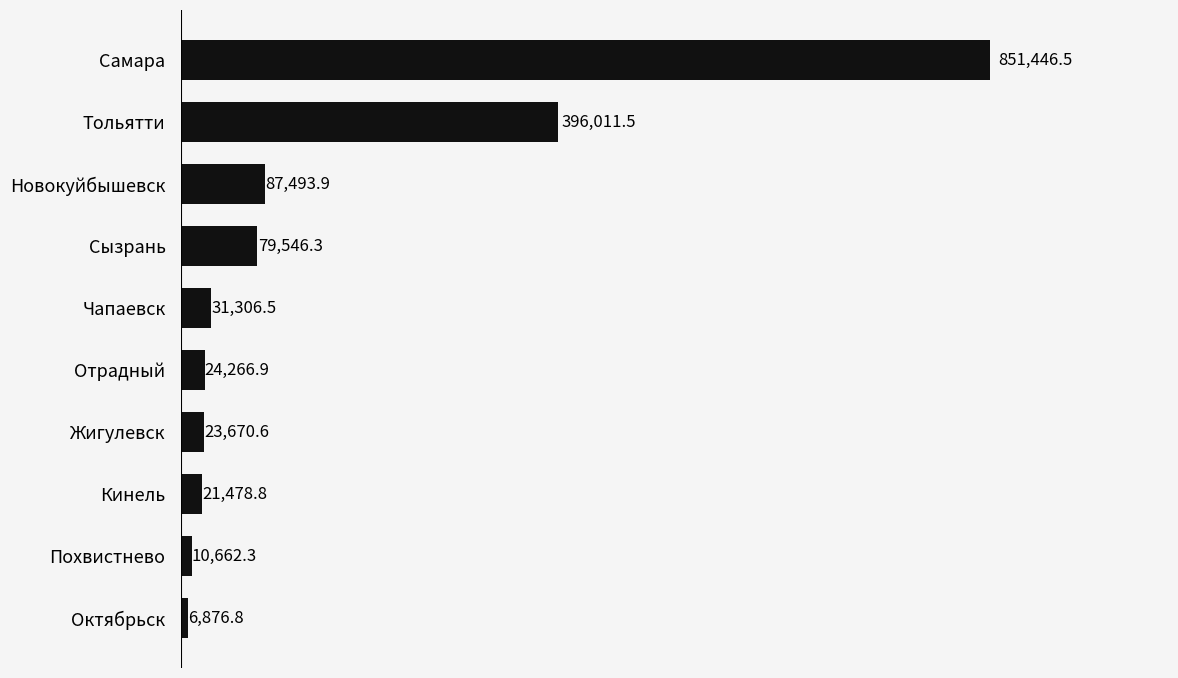

Does the chart contain any negative values?

No